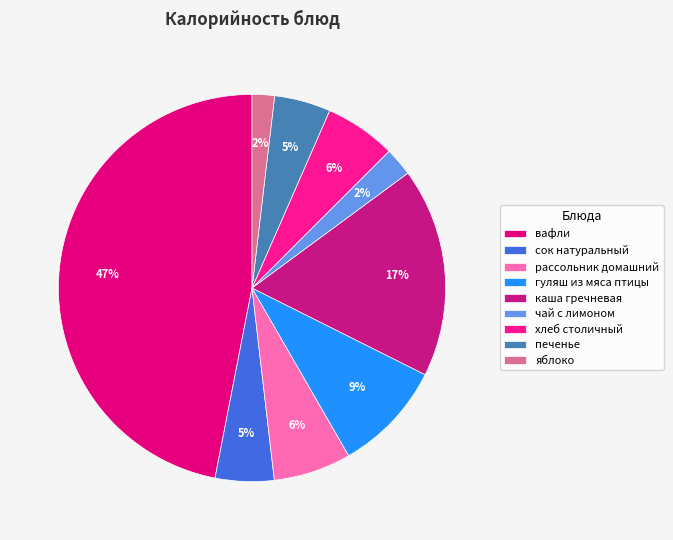

What percentage is the вафли slice, to the nearest percent?

47%